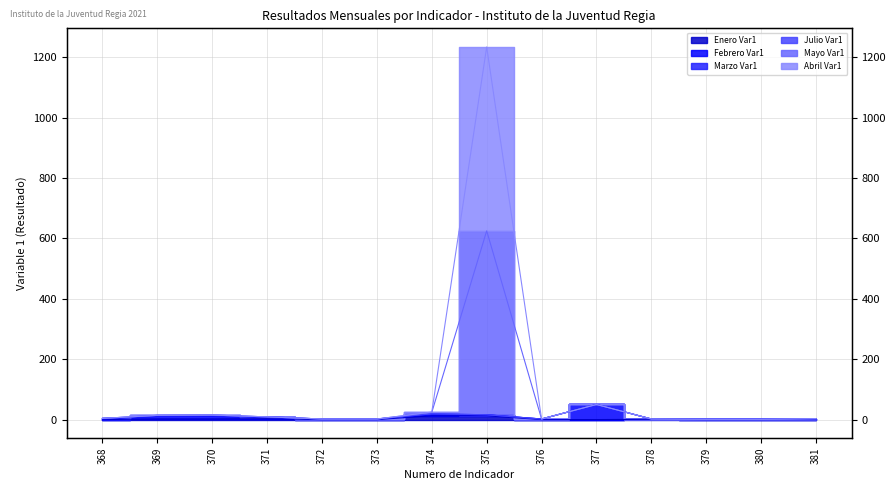

At which label does Mayo Var1 first exceed 4?

369